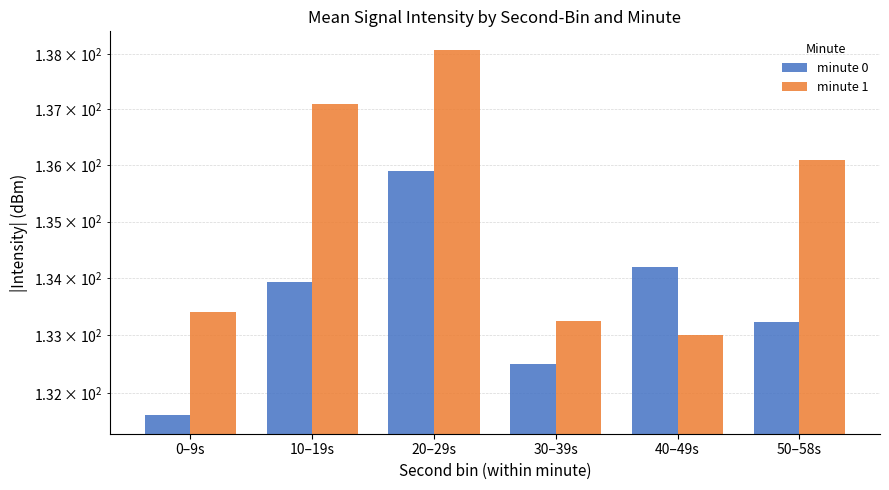

What is the label of the 3rd bar from the right?

30–39s